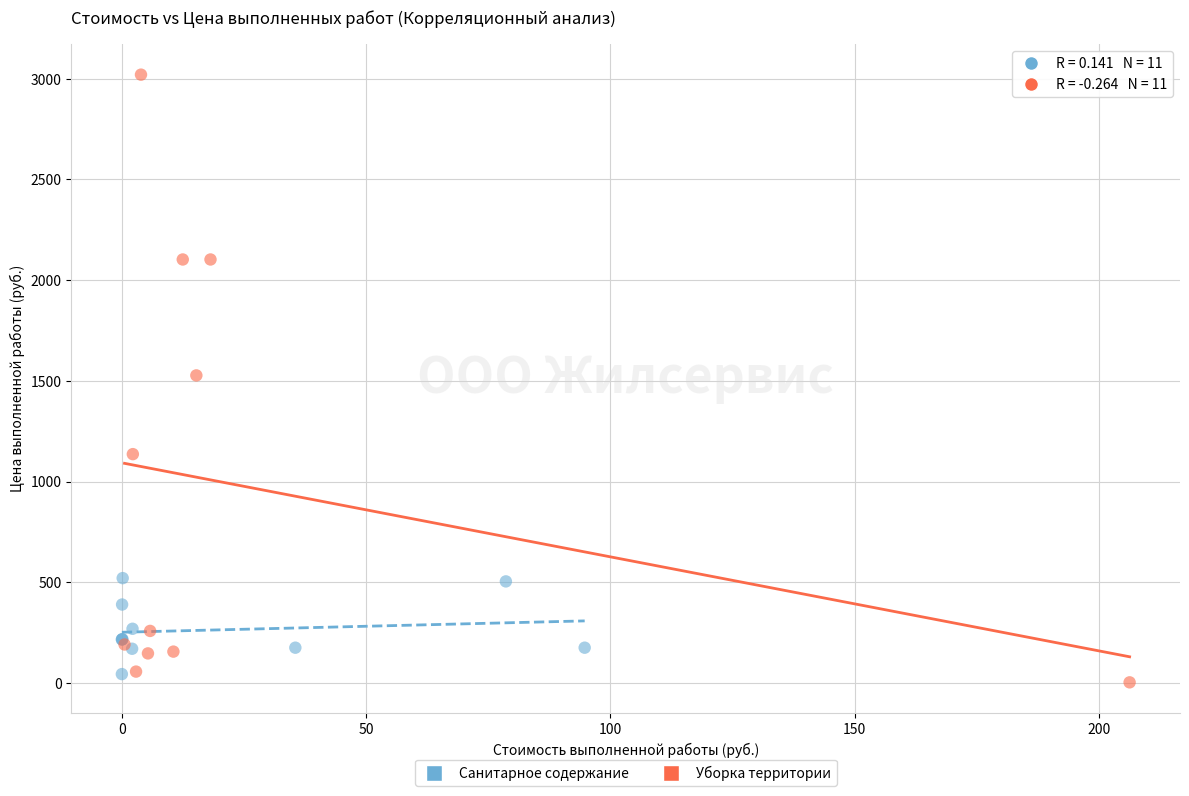

Which series has the widest spread of Y values?

Уборка территории